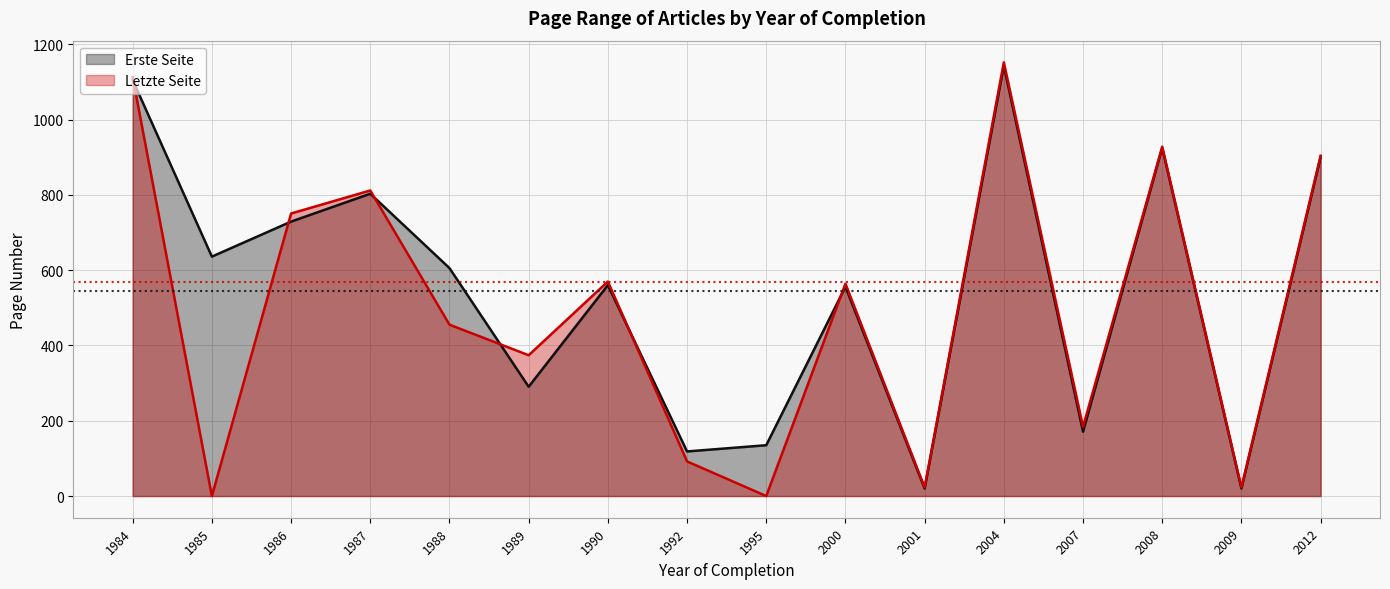

How many categories are shown in the chart?

16